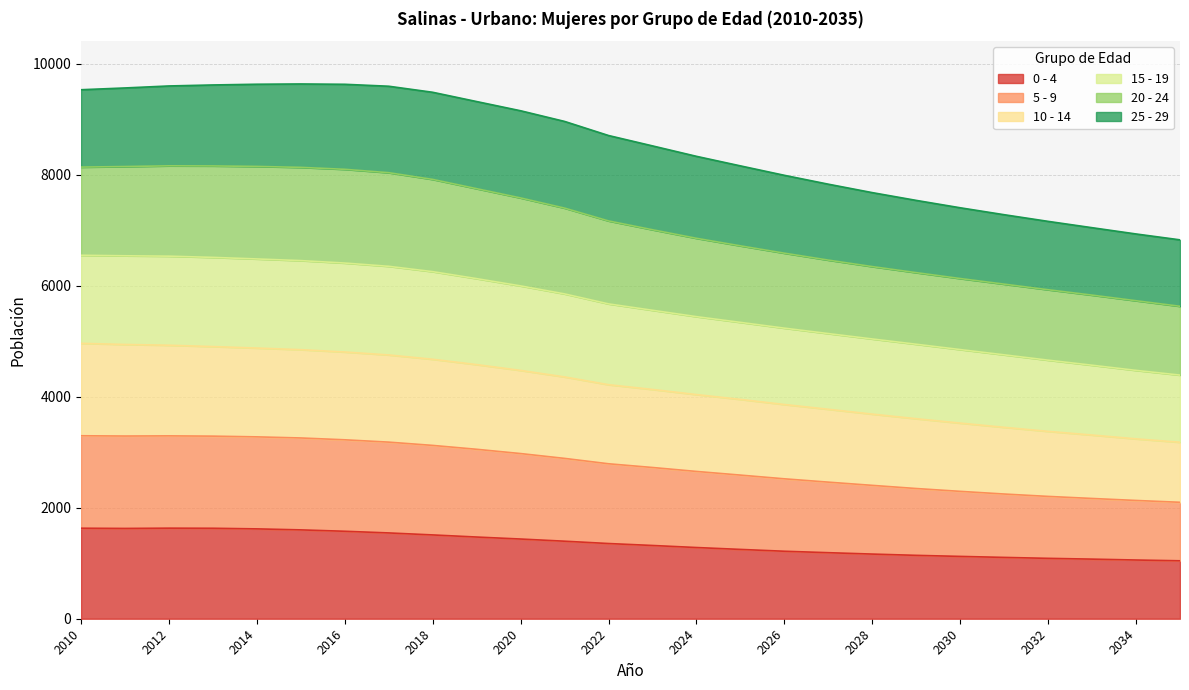

True or false: 20 - 24 and 15 - 19 cross at least once.

False